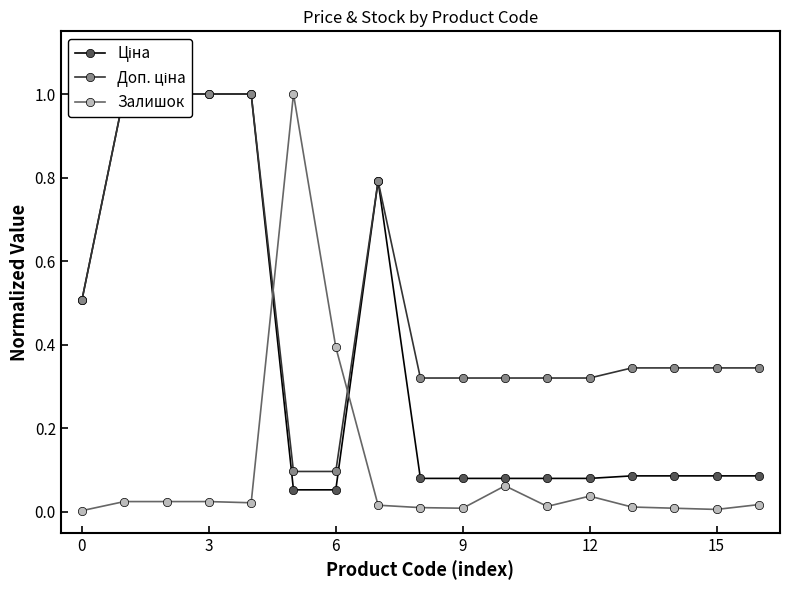

What is the average value of the Доп. ціна series?

0.5